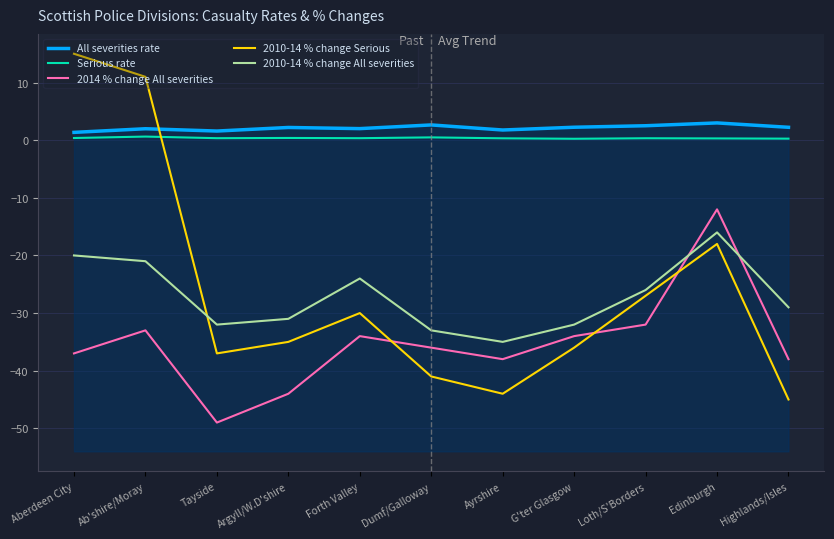

What is the spread (max minus min) of values at Ab'shire/Moray?

44.0